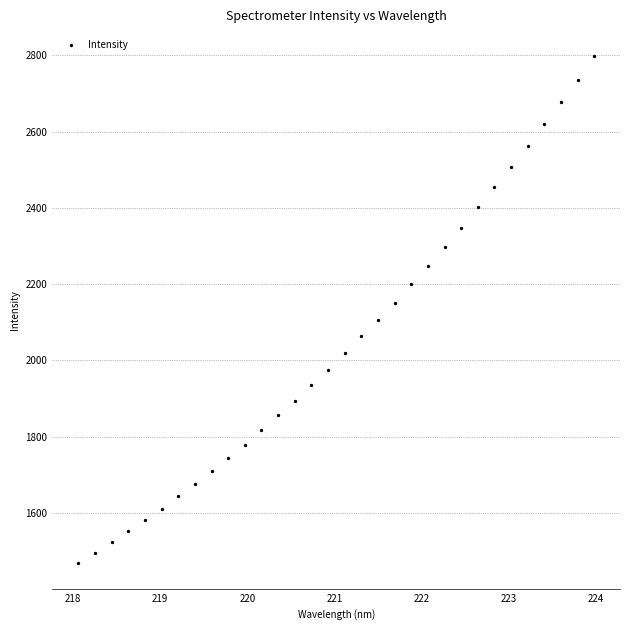

What is the range of Y values (max minus min)?

1329.9